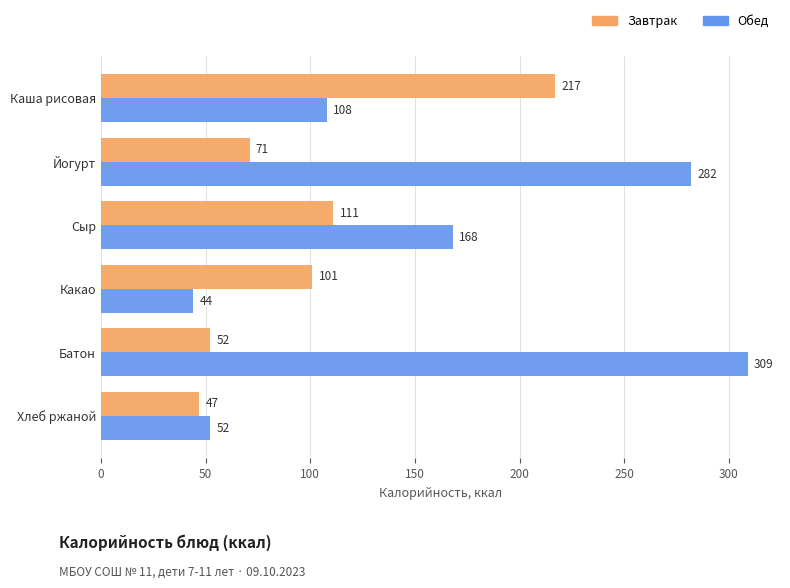

What is the sum of the Обед values at Йогурт and Каша рисовая?

390